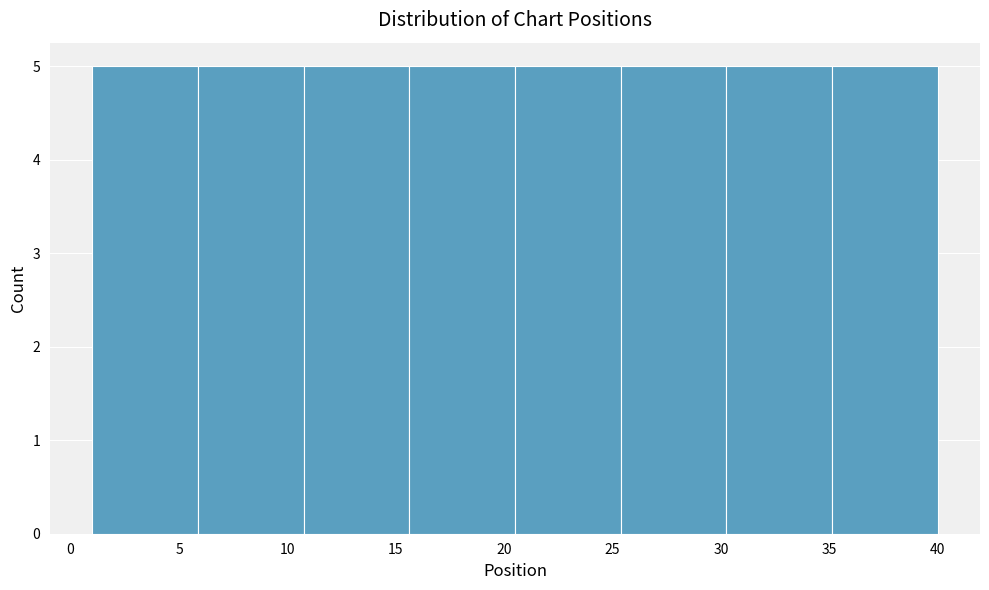

Reading left to right, list every bar in this chart as the range it spans on the x-axis followed by its height. Neither the bar edges nor the heights are printed on the chart, so give them approximately, as read against the axes.

1.0 to 6.0: 5
6.0 to 11.0: 5
11.0 to 15.5: 5
15.5 to 20.5: 5
20.5 to 25.5: 5
25.5 to 30.5: 5
30.5 to 35.0: 5
35.0 to 40.0: 5